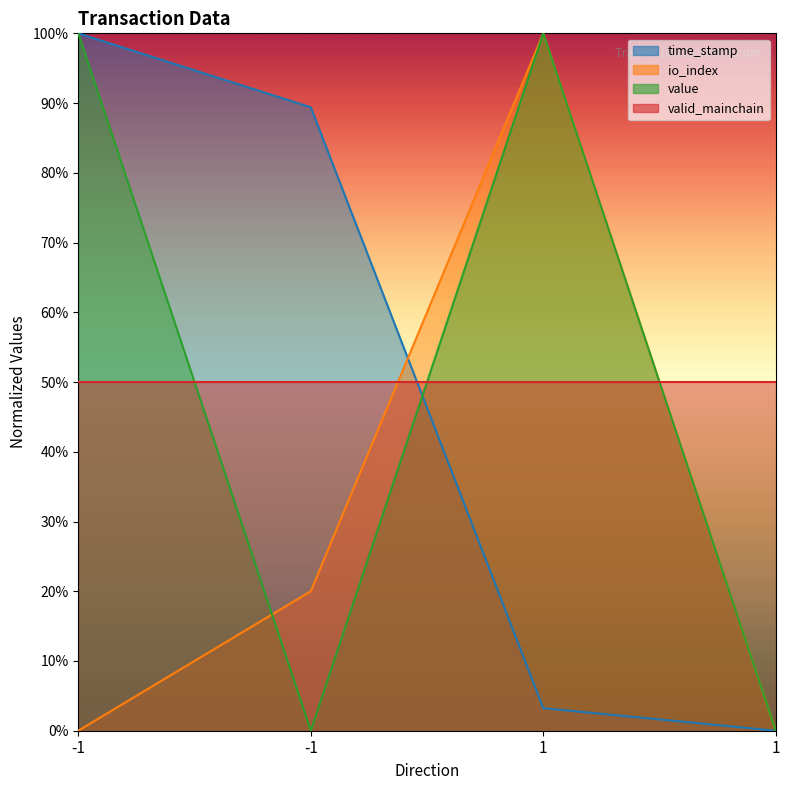

True or false: value has more than 2 points higher than both neighbors.

False